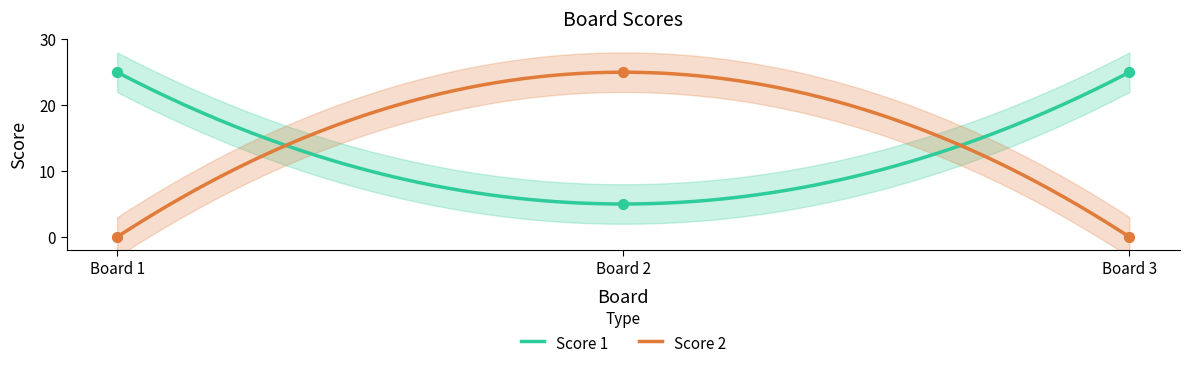

Which series contains the lowest Y value?

Score 2